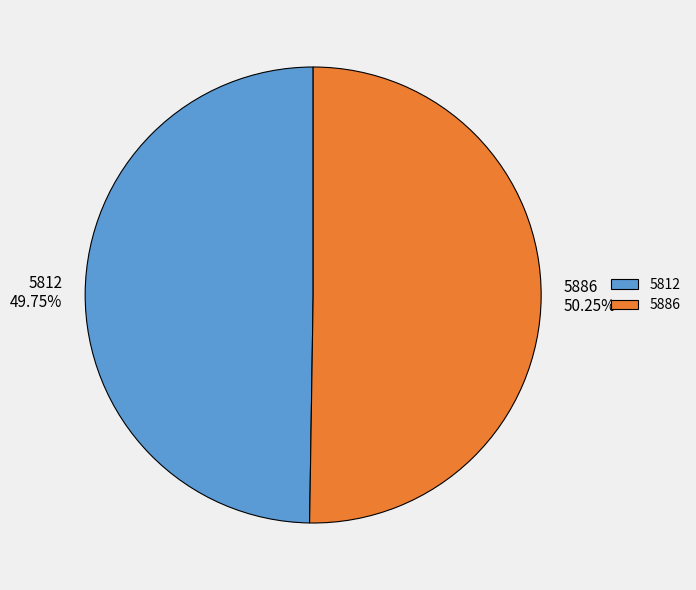

Does any single category account for the majority?

Yes